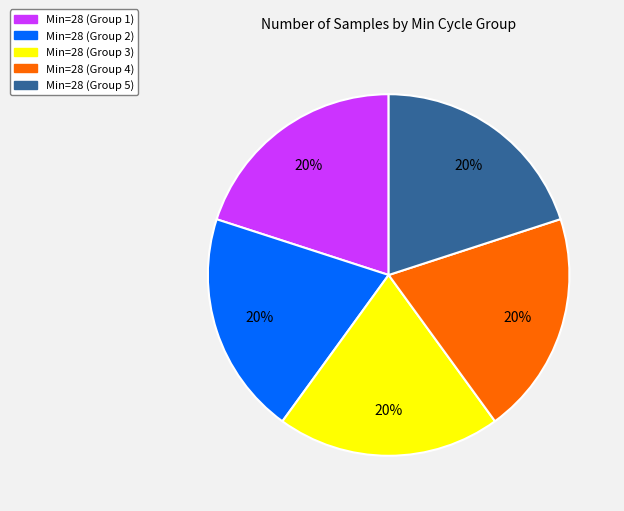

To the nearest percent, what is the average slice percentage?

20%